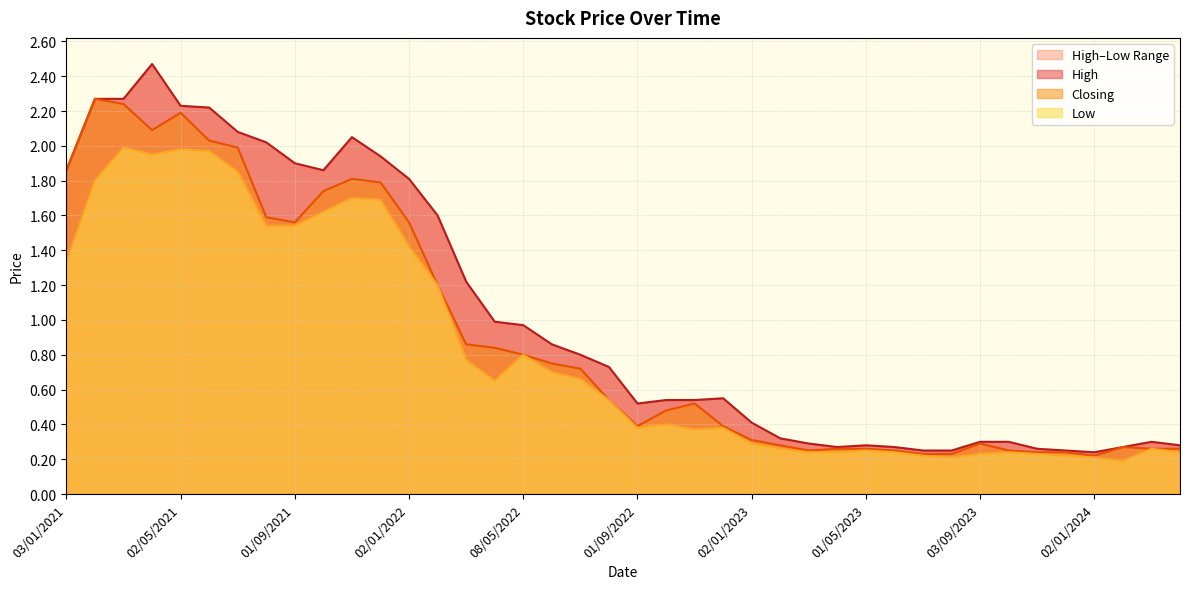

The value of Closing at 01/09/2022 is 0.4. True or false?

True